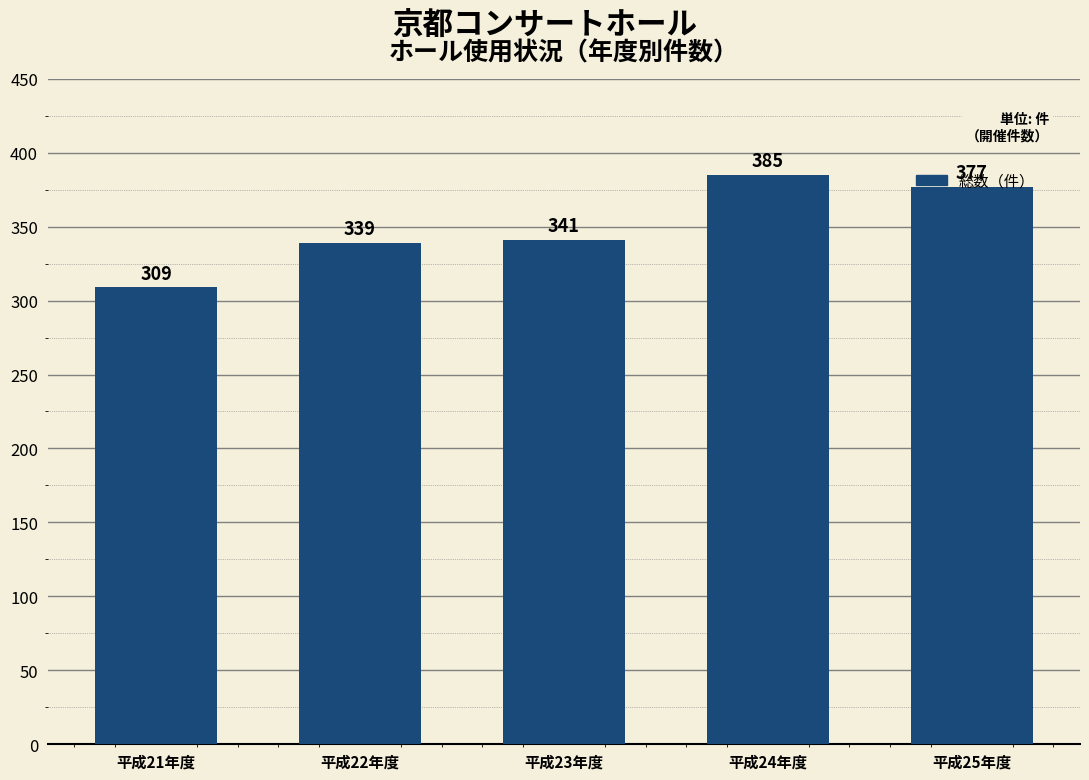

Which label corresponds to the largest value in the chart?

平成24年度